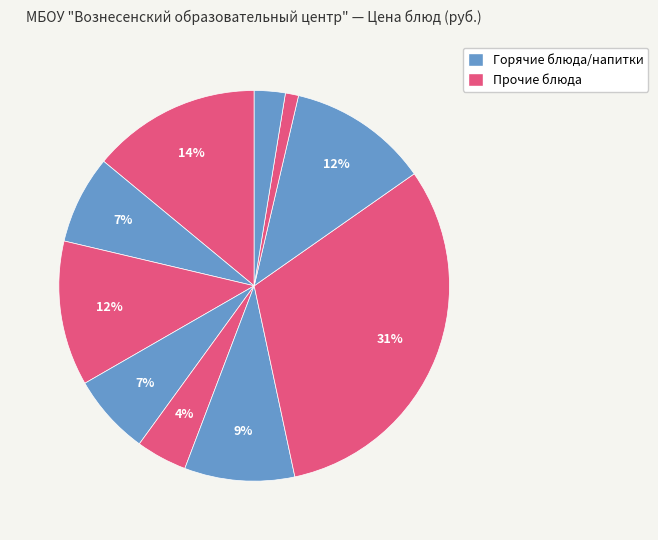

To the nearest percent, what is the average slice percentage?

10%